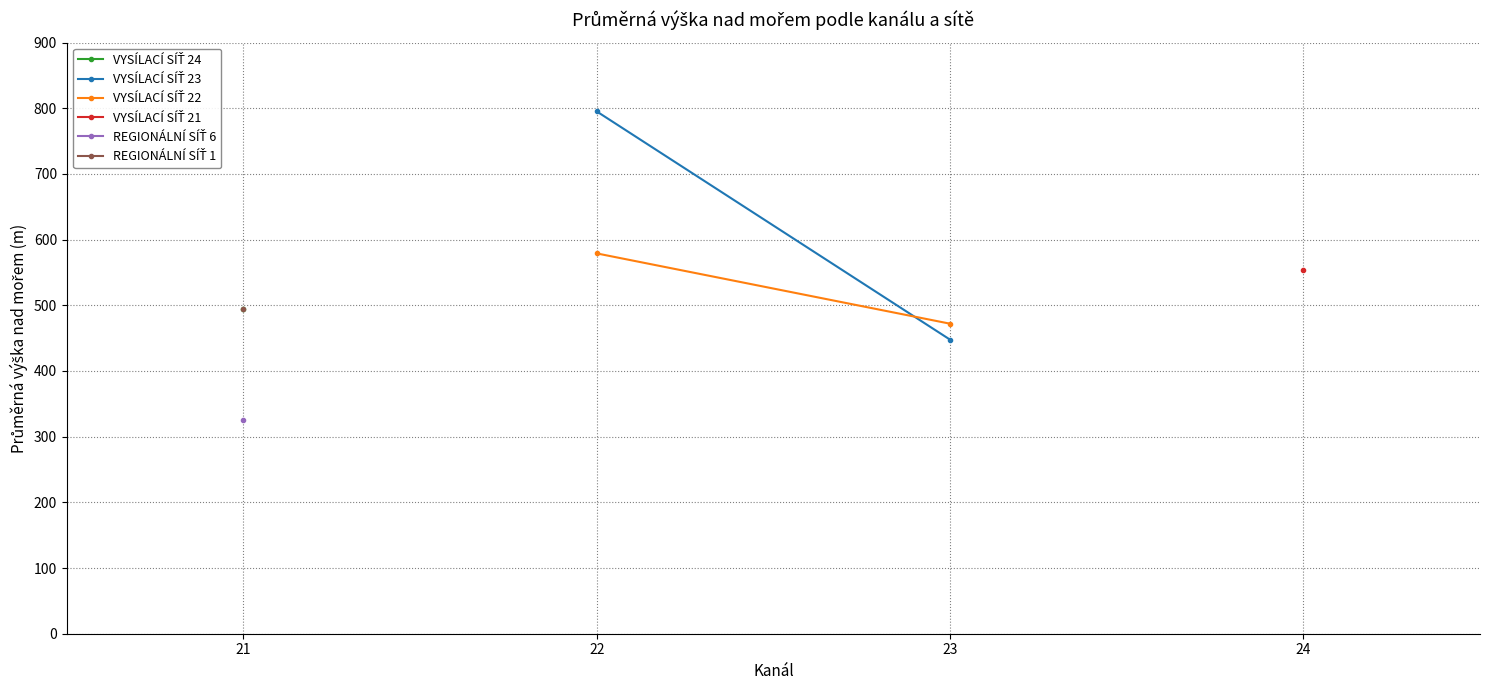

Where is VYSÍLACÍ SÍŤ 22 nearest to the value 525?

23